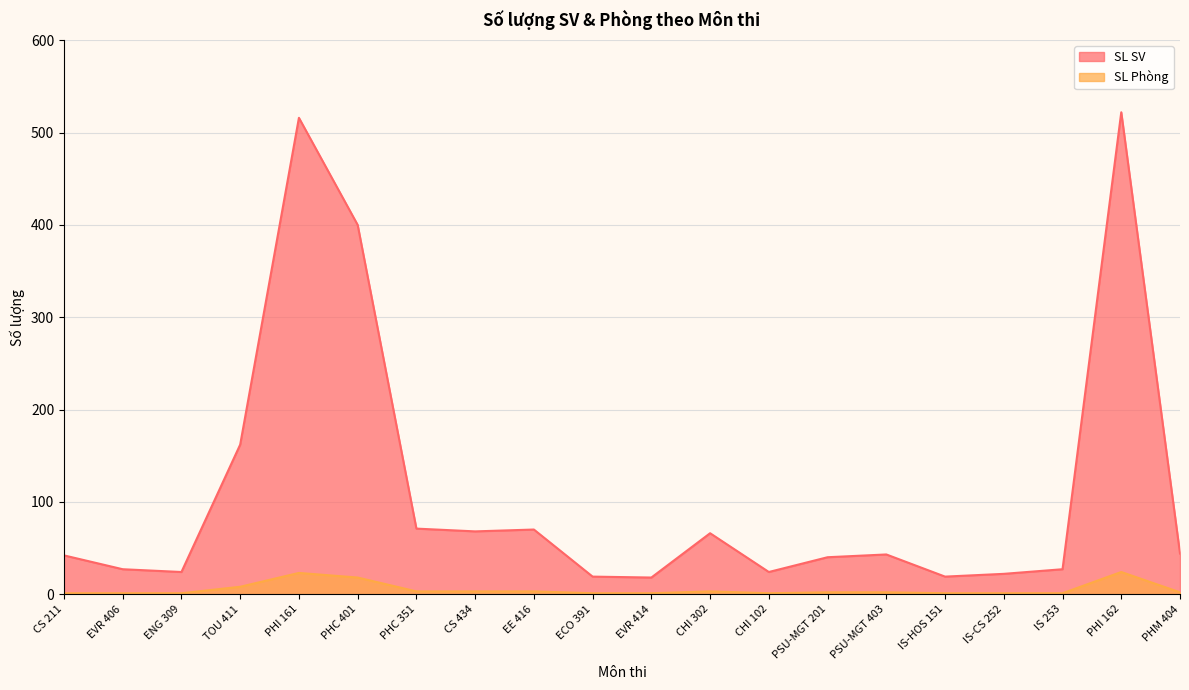

Rank the series at PHC 401 from lowest to highest value.

SL Phòng, SL SV